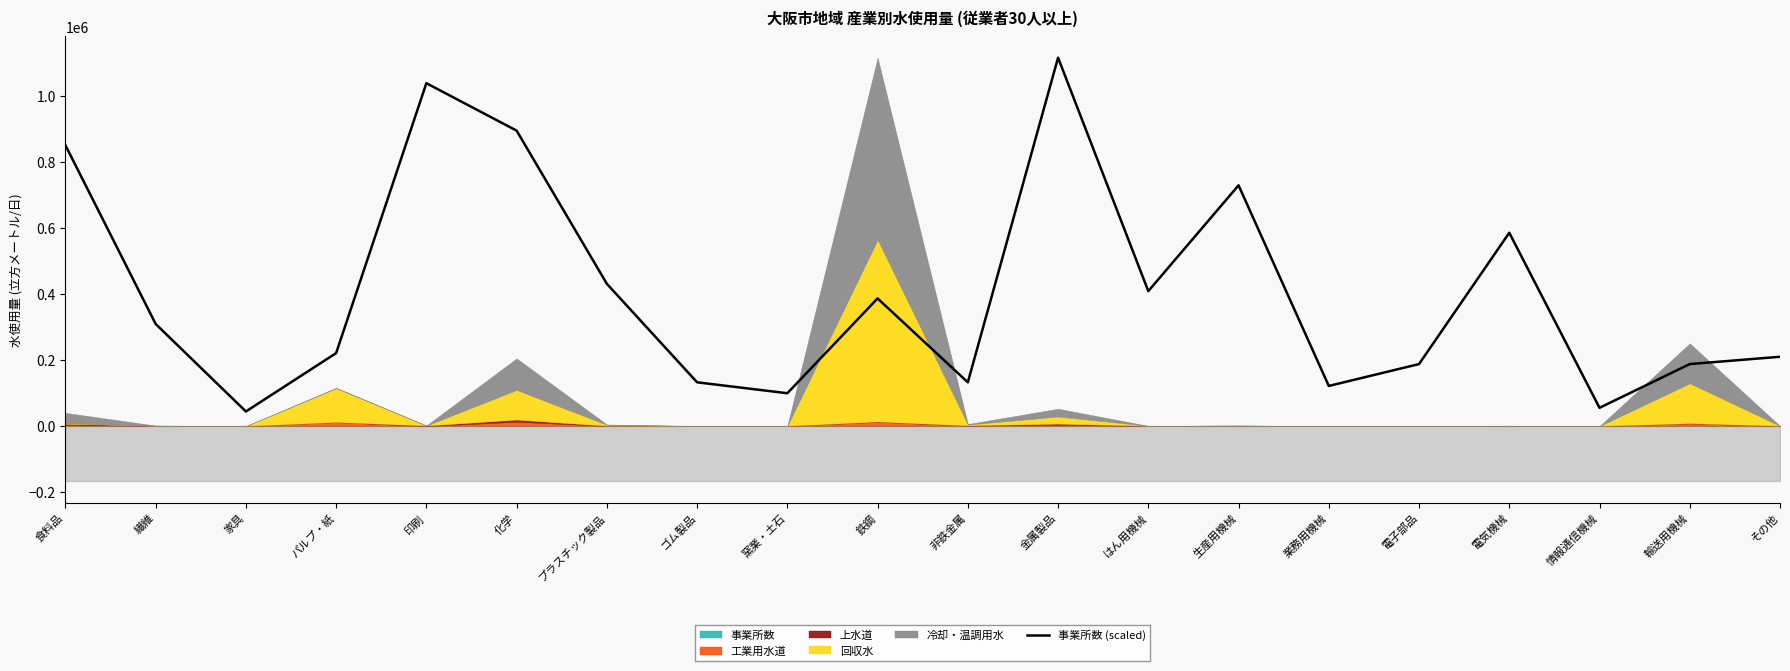

What is the sum of all values?

8132123.7